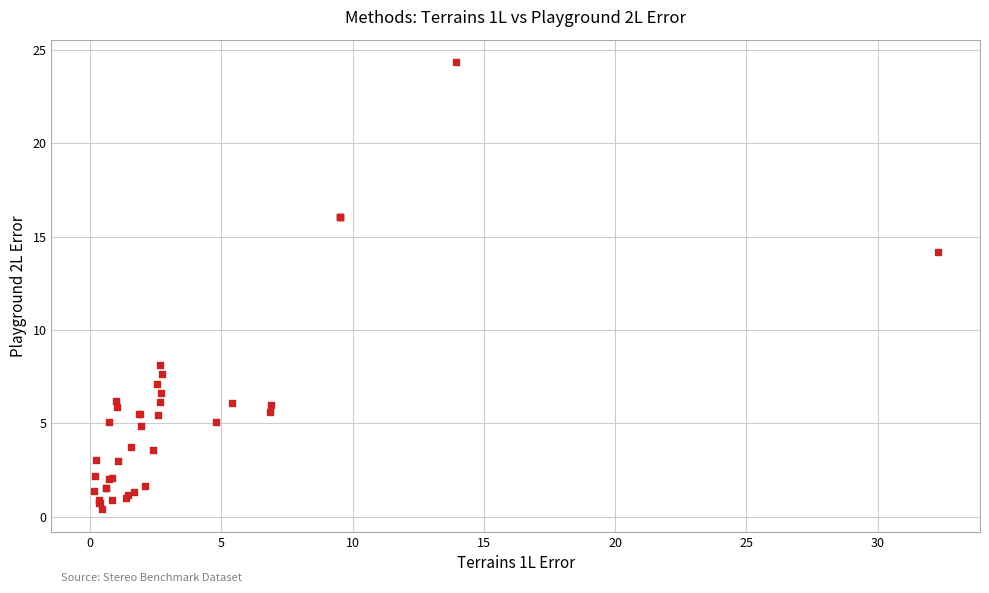

What Y value in the scatter plot is closest to 12?

14.2